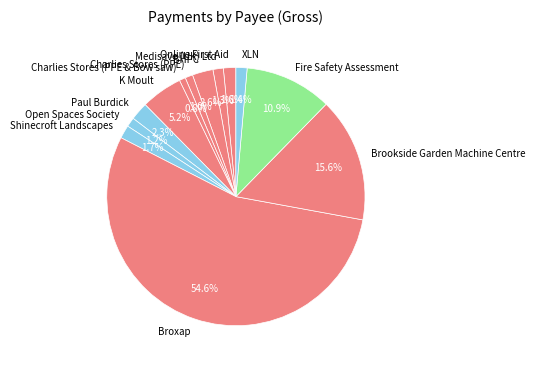

What is the ratio of the value at Brookside Garden Machine Centre to the value at K Moult?

3.0